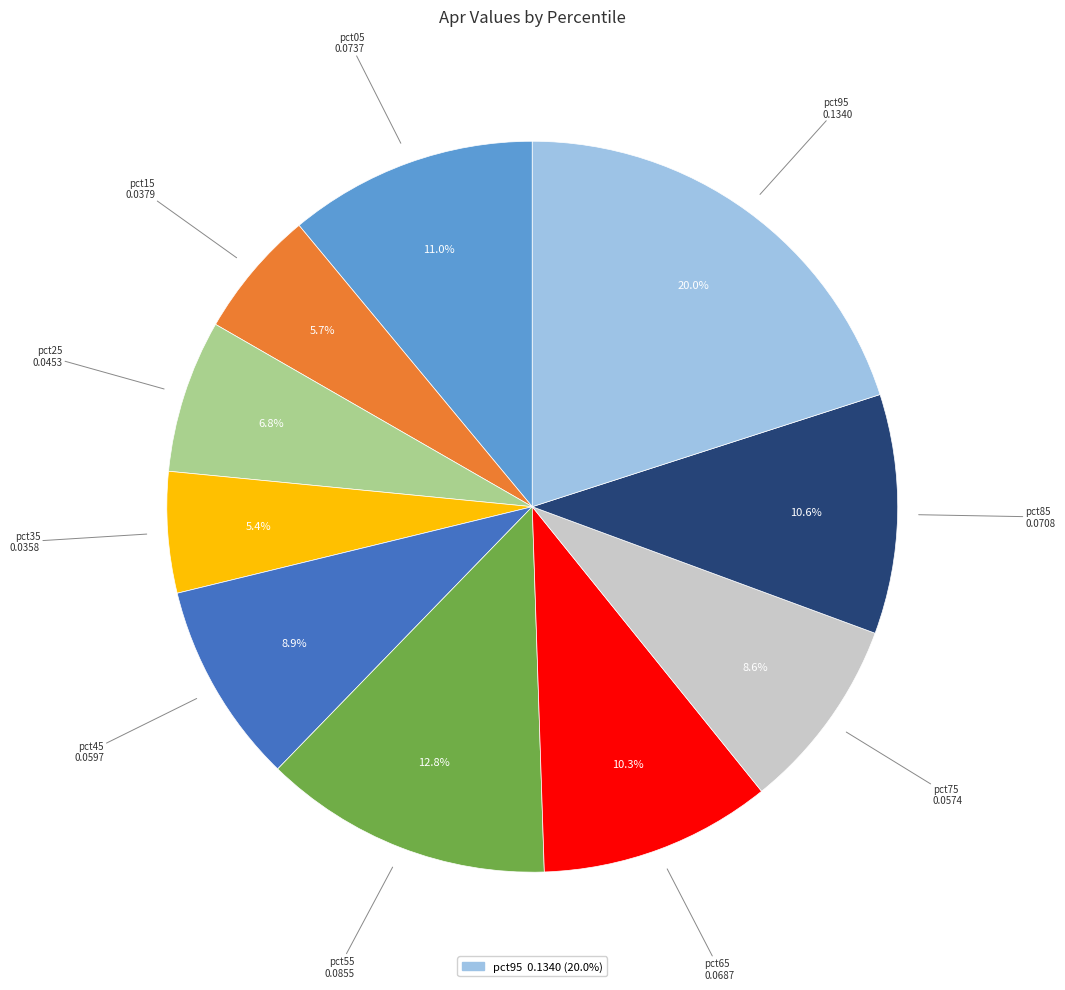

Count the number of slices in the pie.

10